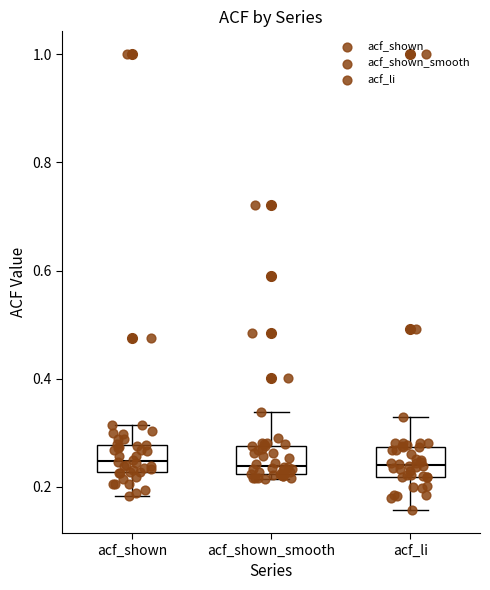

Reading left to right, transcribe this box plot: for each box, give where its median line is, the range the box spans, and where its two whiskers end, as read against the y-axis. The values are not printed on the chart, so give them approximately, as read against the axis.

acf_shown: median 0.24, box 0.22 to 0.28, whiskers 0.18 to 0.32
acf_shown_smooth: median 0.24, box 0.22 to 0.28, whiskers 0.22 (just below the box's lower edge) to 0.34
acf_li: median 0.24, box 0.22 to 0.28, whiskers 0.16 to 0.34